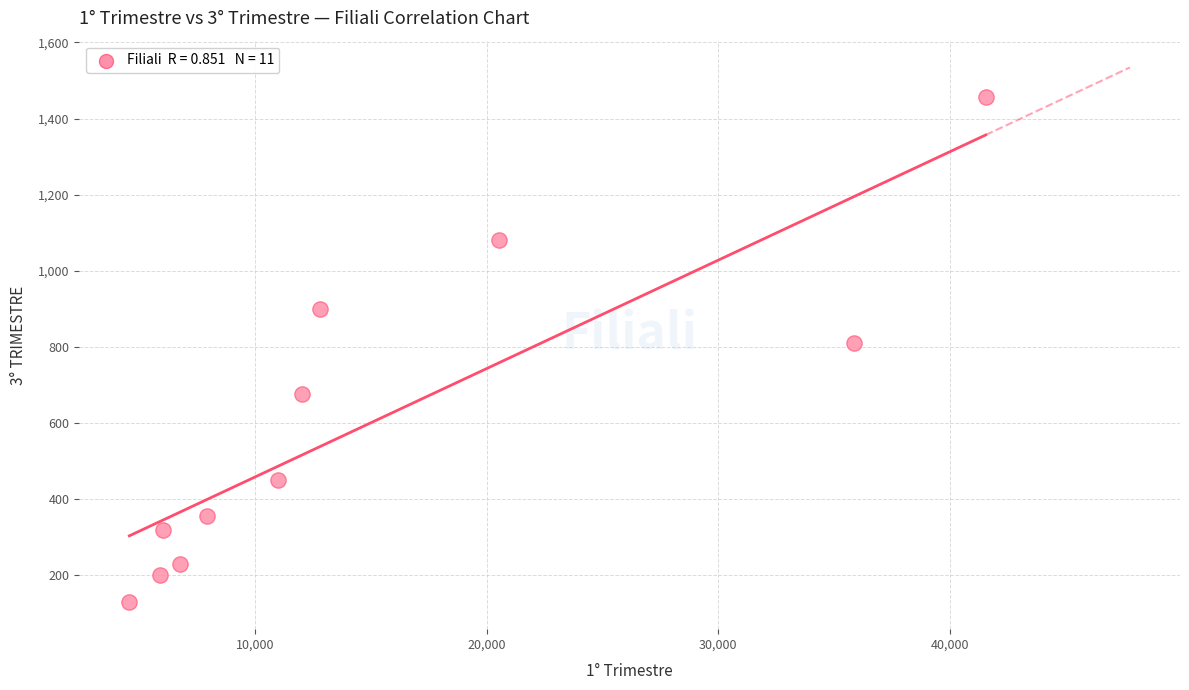

What Y value in the scatter plot is closest to 792?

809.2